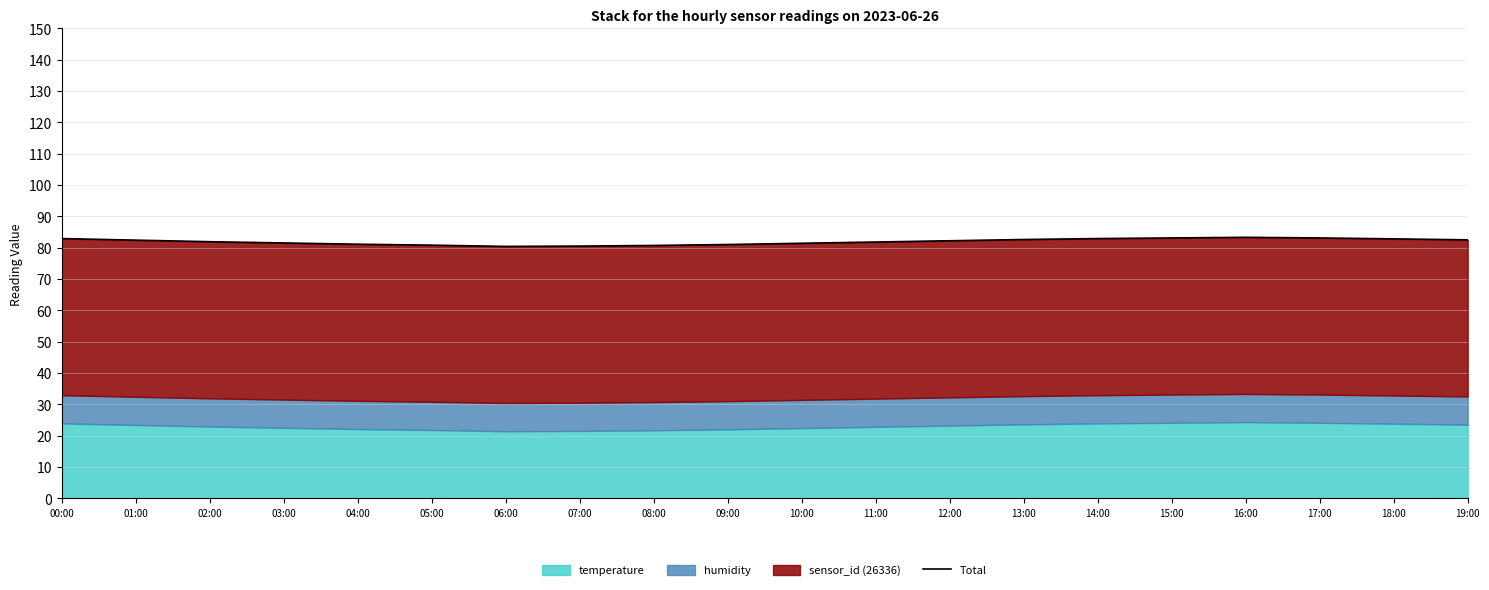

What position from the right is 07:00?

13